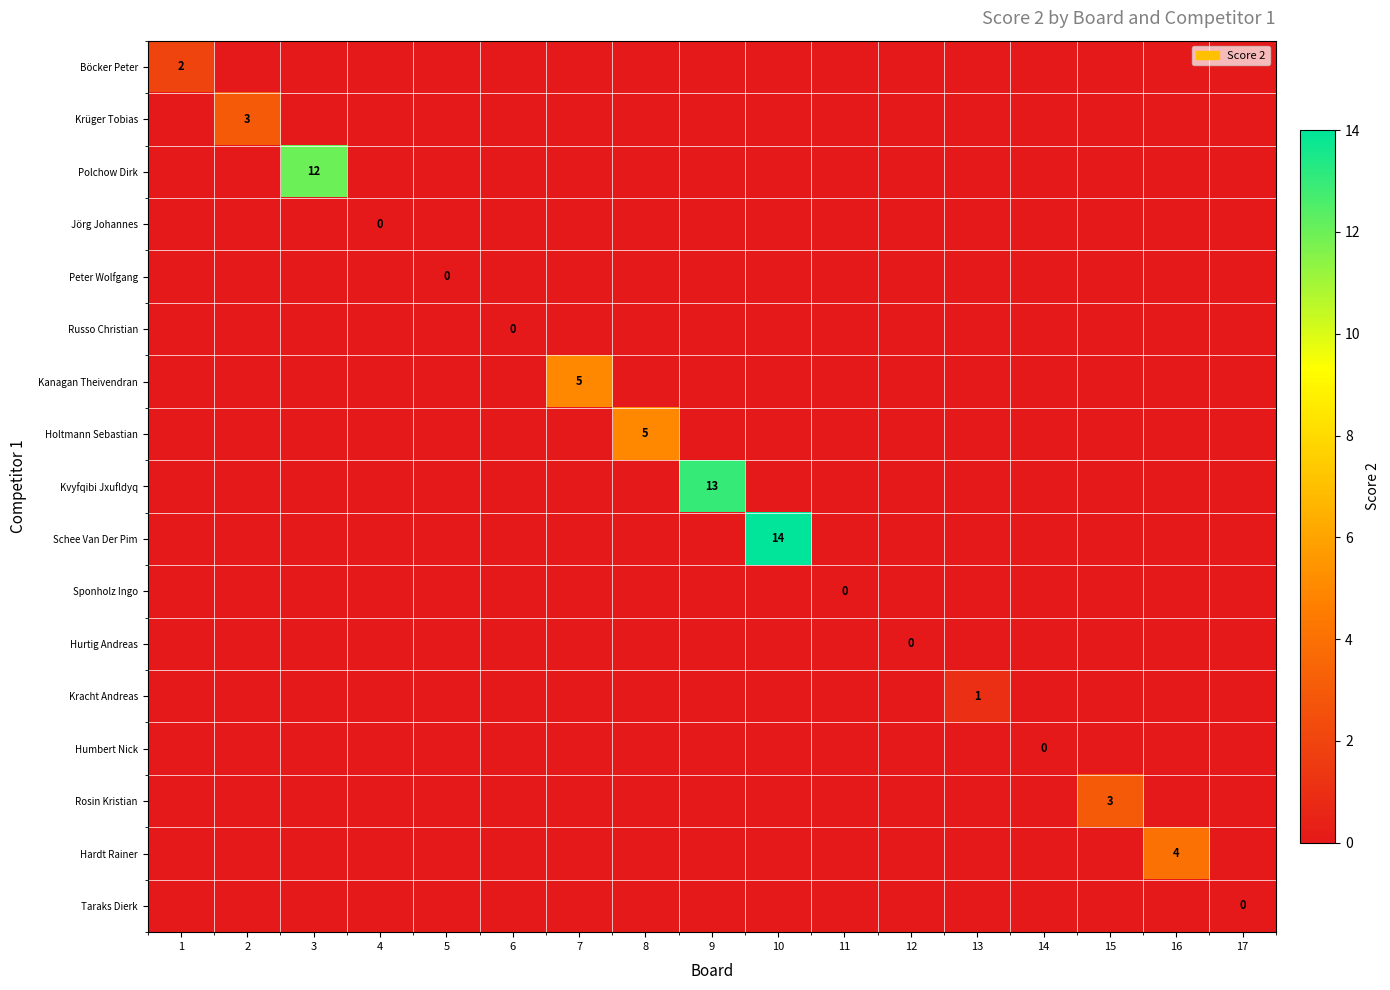

What is the highest value of the Holtmann Sebastian series?

5